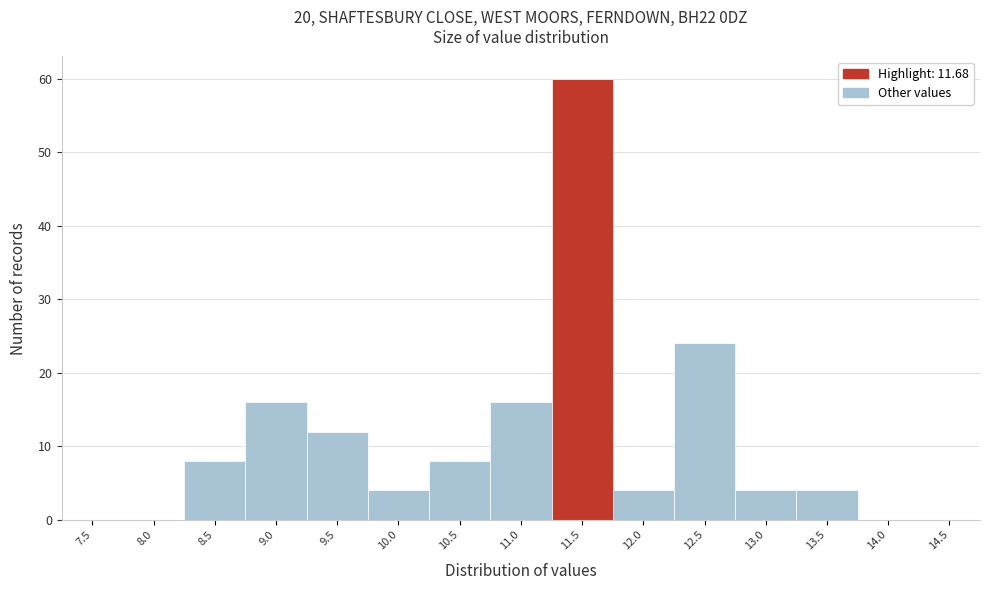

Reading left to right, transcribe all the data shown in this chart.

7.5=0	8.0=0	8.5=8	9.0=16	9.5=12	10.0=4	10.5=8	11.0=16	11.5=60	12.0=4	12.5=24	13.0=4	13.5=4	14.0=0	14.5=0